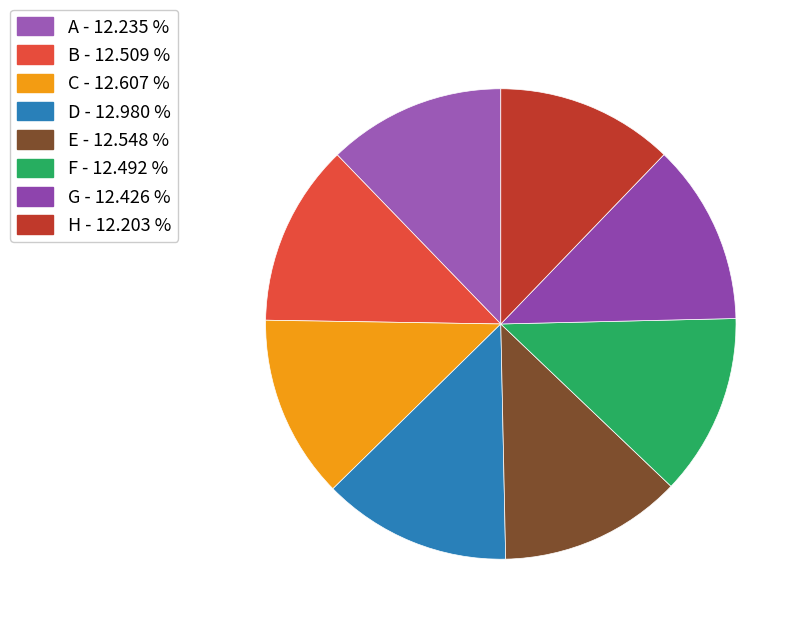

Combined, what portion of the pie is A and C?

24.8%